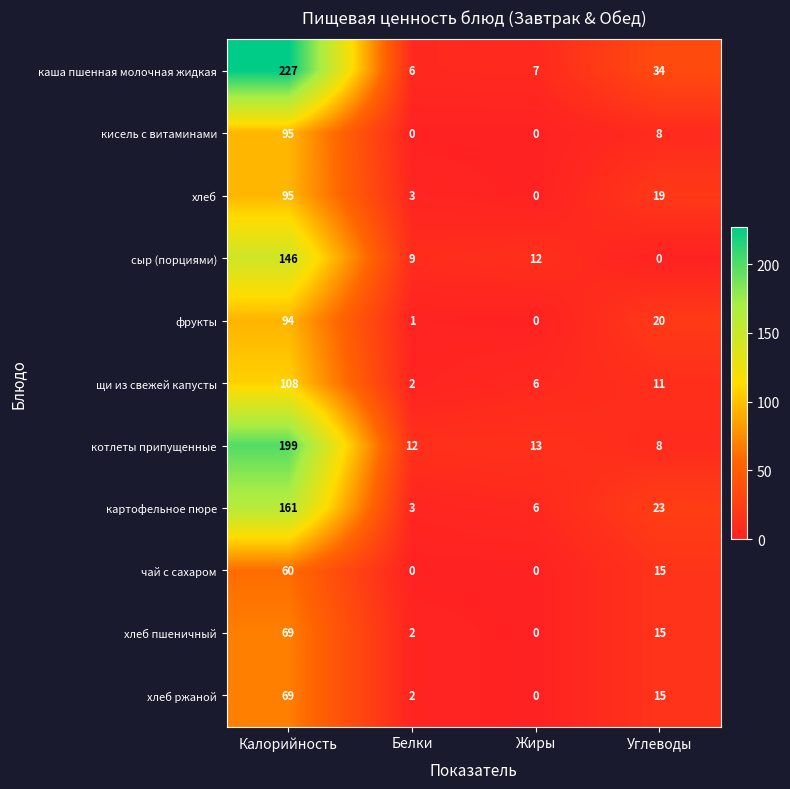

What is the sum of the щи из свежей капусты values at Жиры and Калорийность?

114